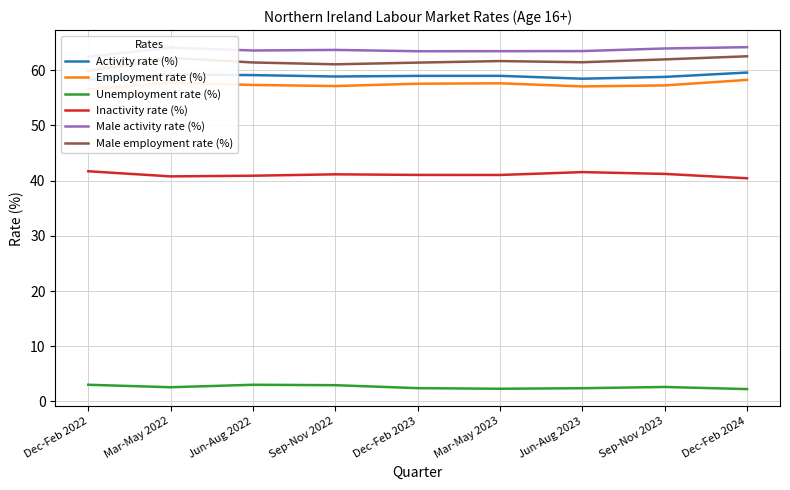

Which series has the largest total across all categories?

Male activity rate (%)